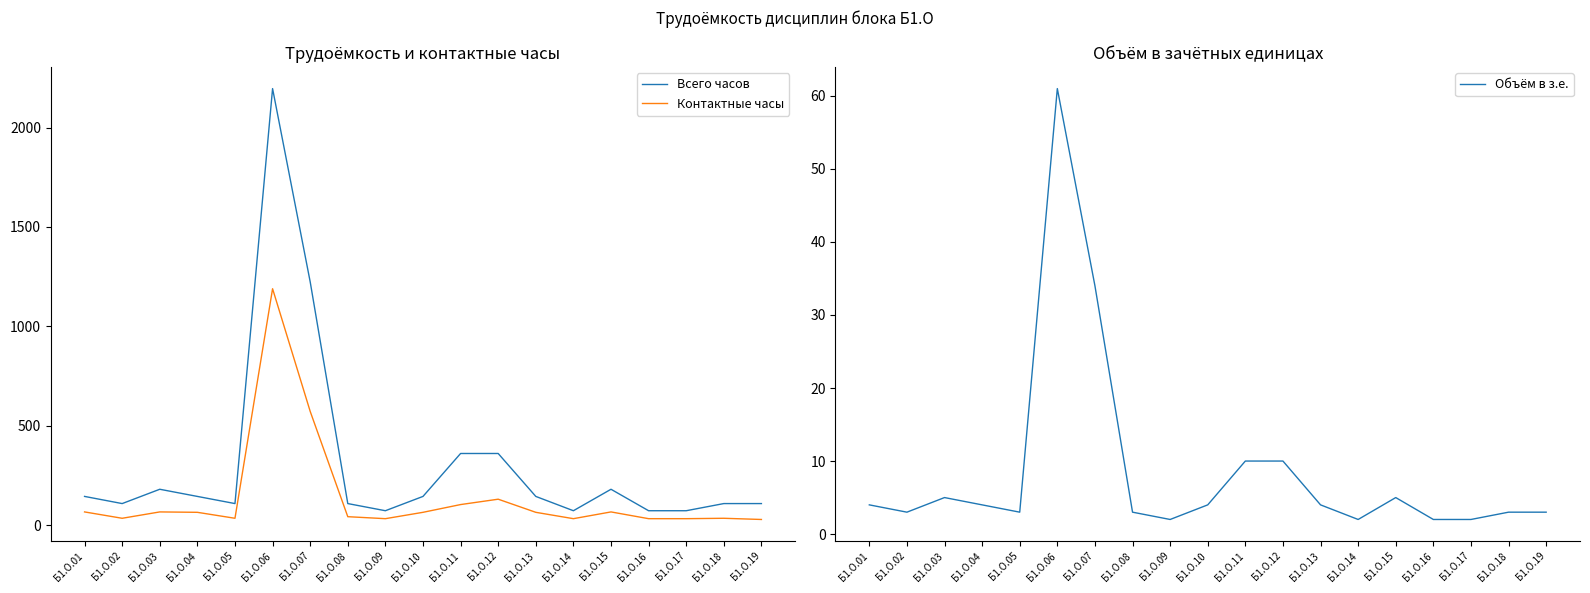

How many values in the Контактные часы series exceed 64?

7